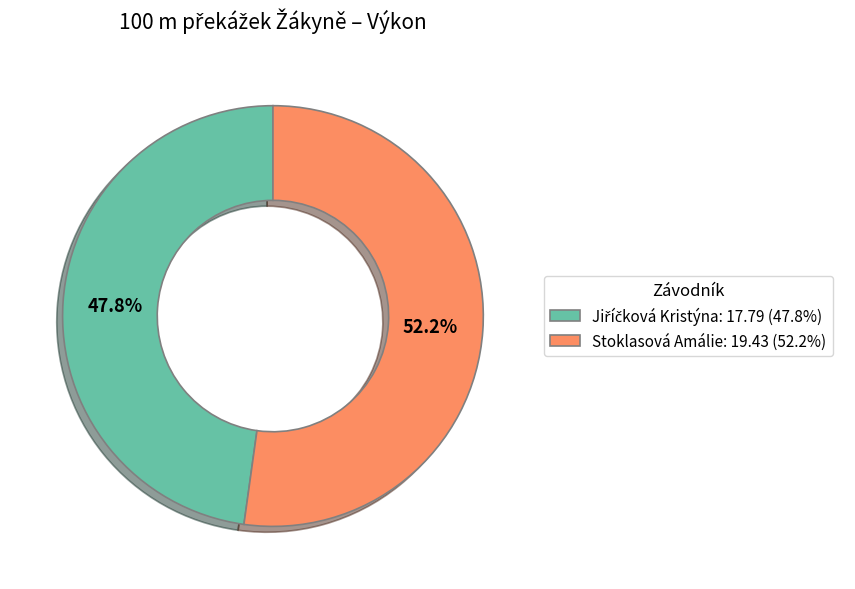

Which category accounts for the majority?

Stoklasová Amálie